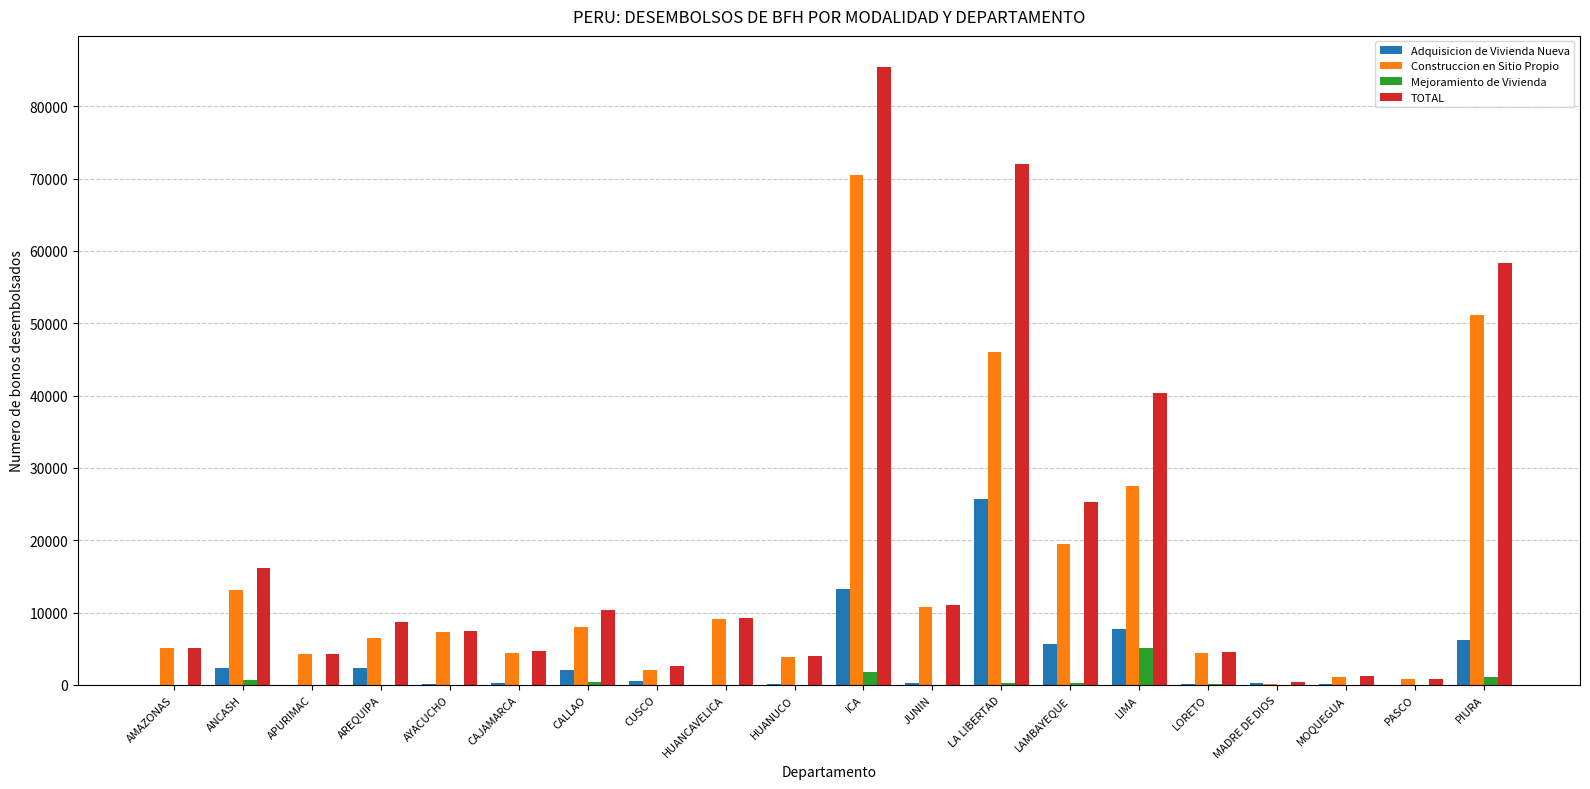

Is it true that TOTAL equals 16106 at ANCASH?

True